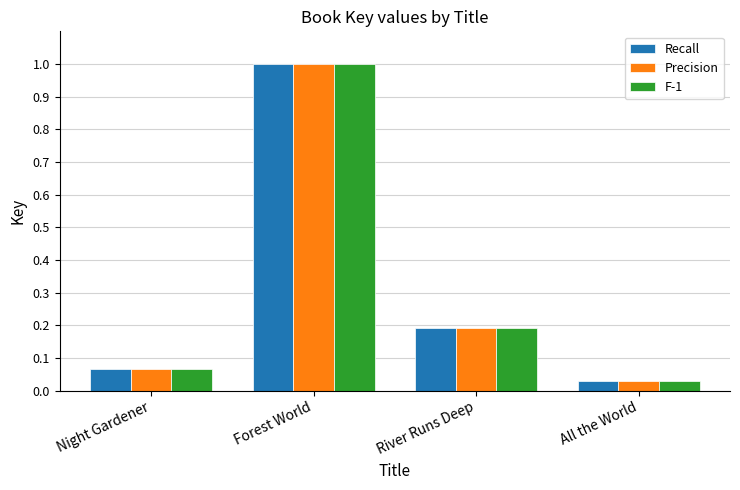

Where is Precision nearest to the value 0?

All the World